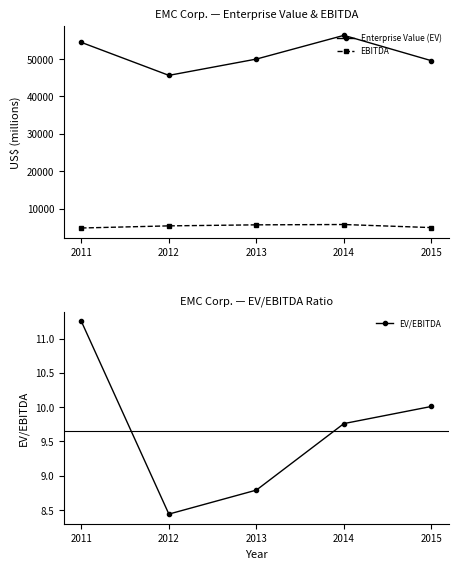

What is the difference between the EBITDA values at 2012 and 2015?

457